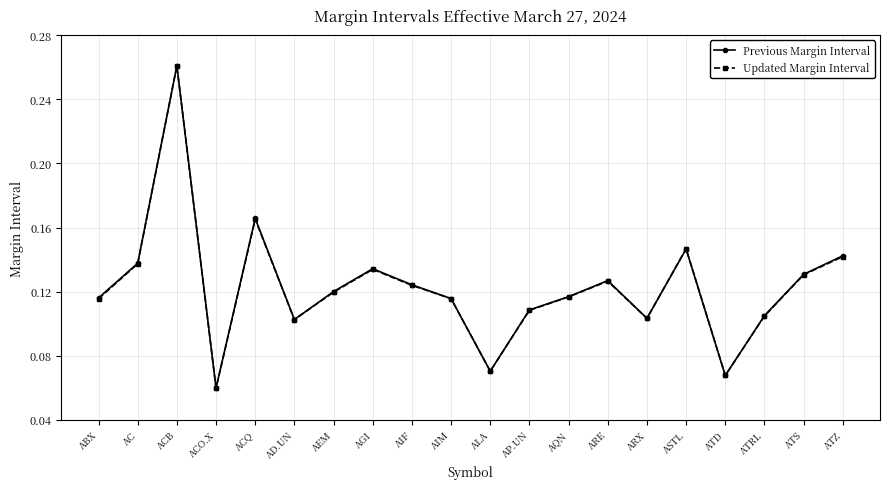

How many lines are shown in the chart?

2